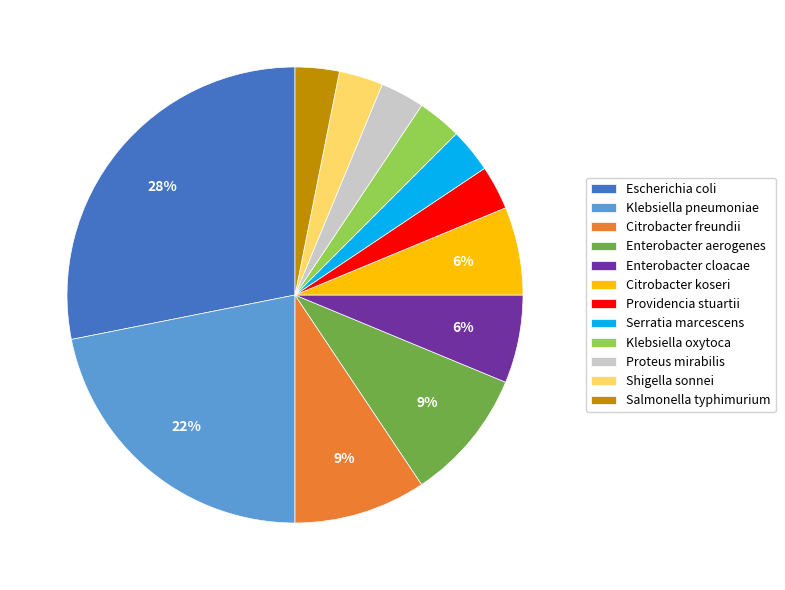

What is the largest slice in the pie chart?

Escherichia coli